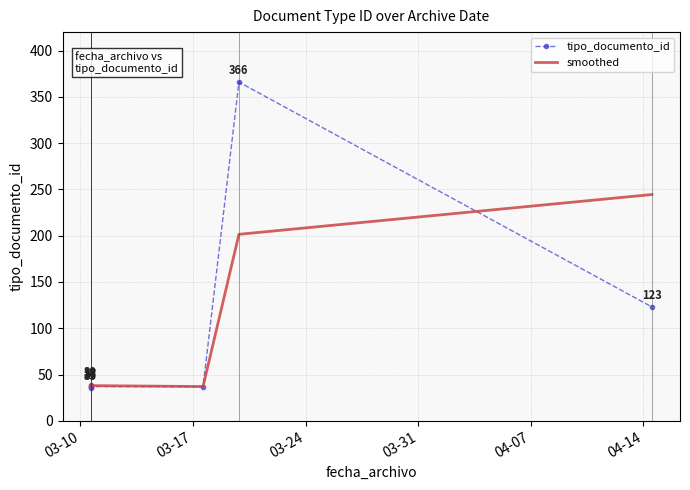

Which series changed the most between 03-10 and 7?

smoothed